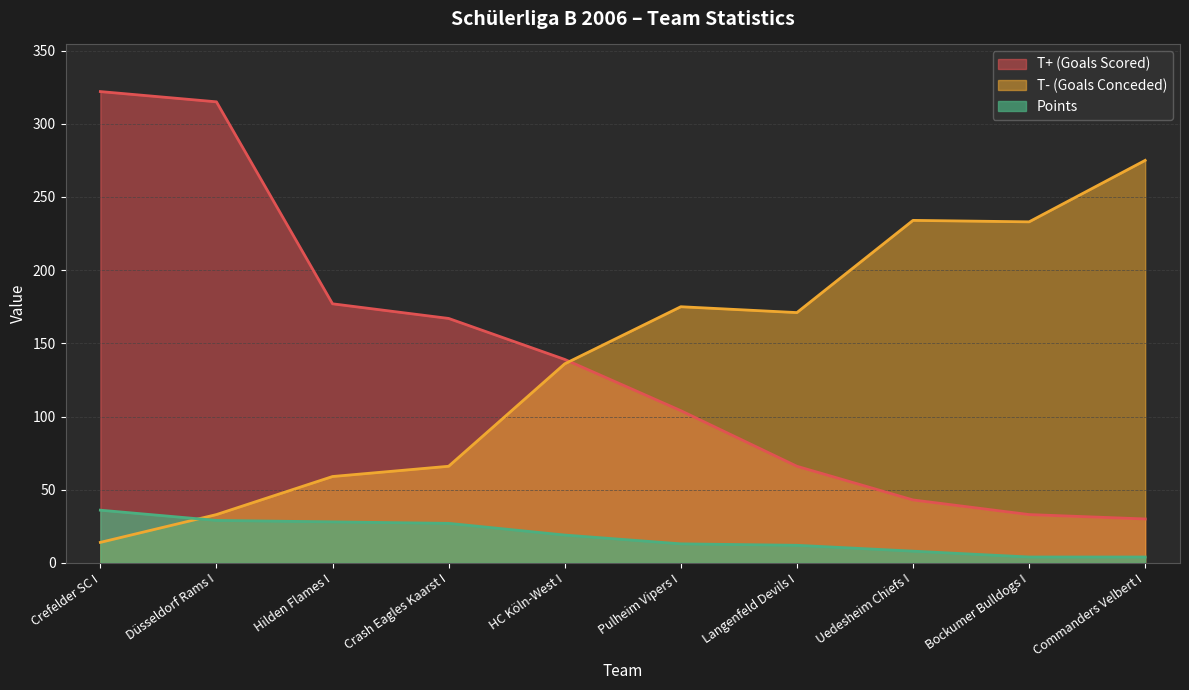

What is the value of the T- (Goals Conceded) point at the 1st from the left?

14